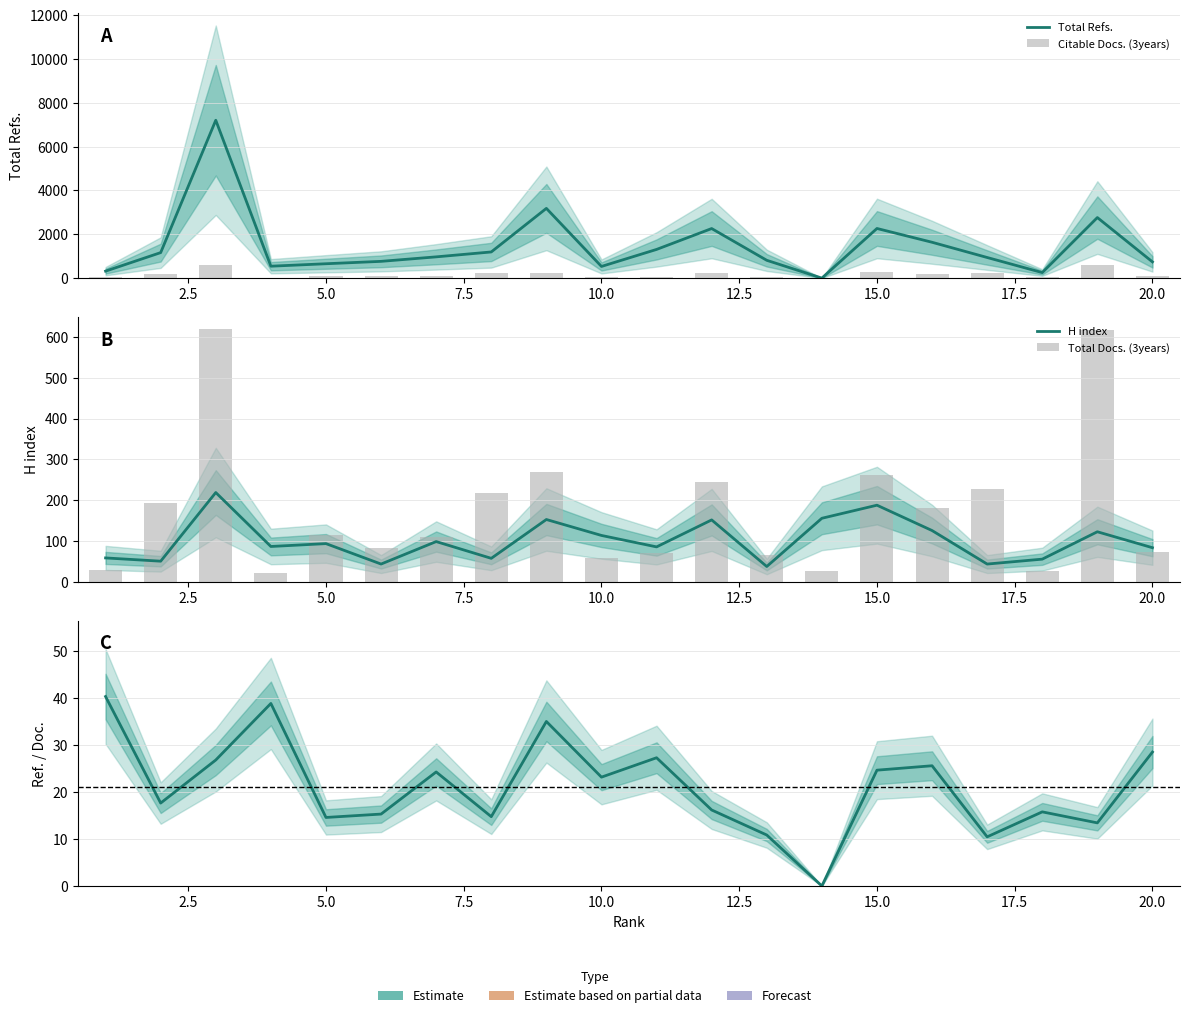

The value of Ref. / Doc. at 10 is 48.9. True or false?

False